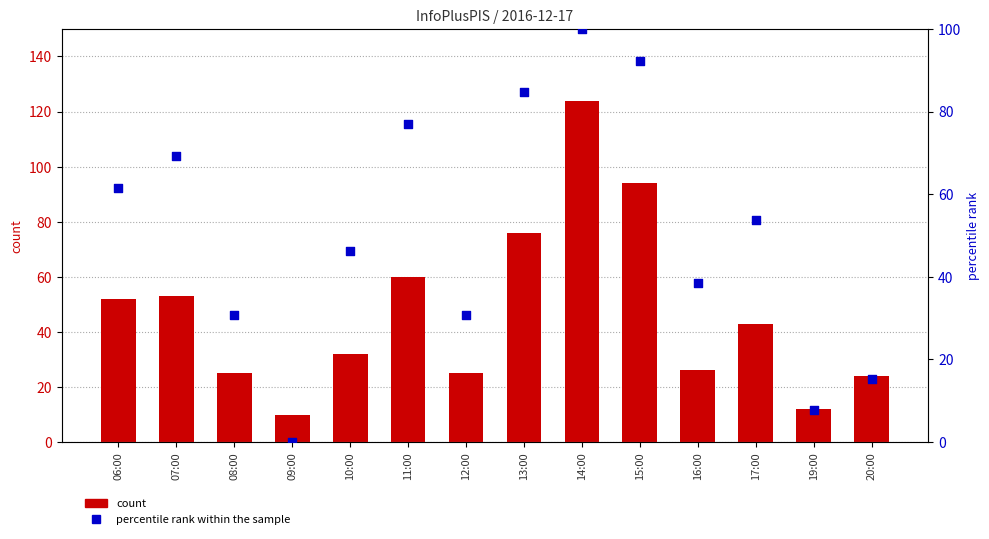

Is the value of percentile rank within the sample at 08:00 greater than the value of count at 16:00?

Yes